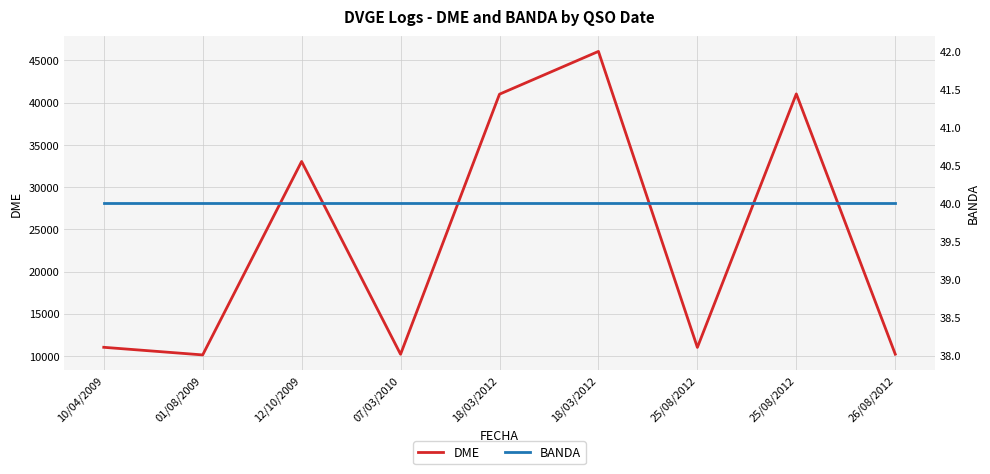

Is it true that DME equals 11015 at 25/08/2012?

True